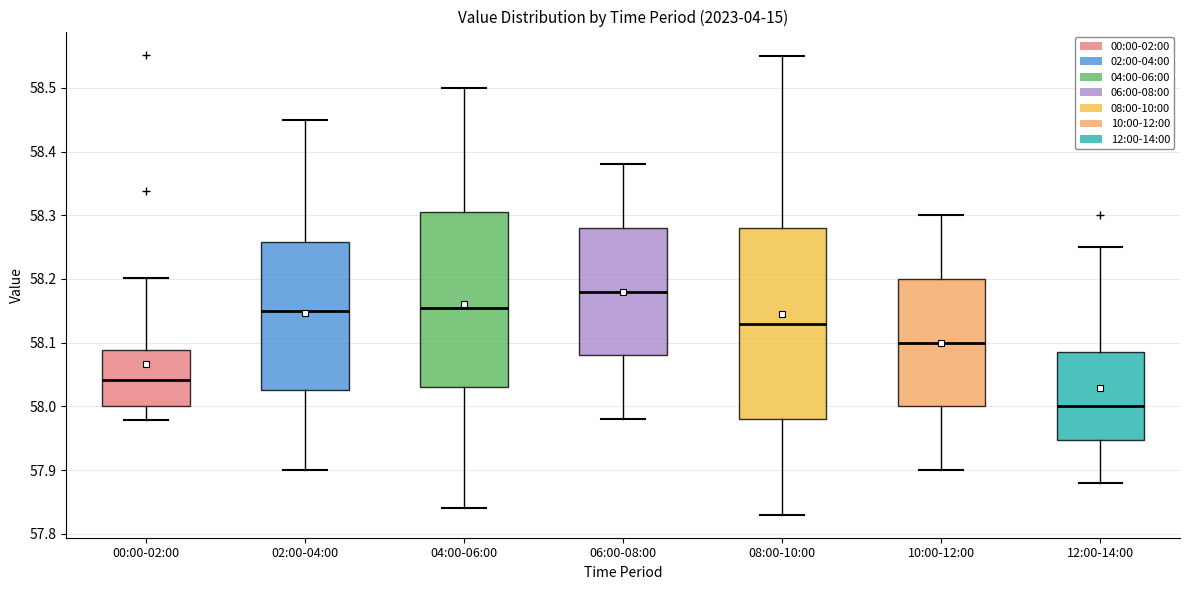

Which box has the lowest median line?

12:00-14:00